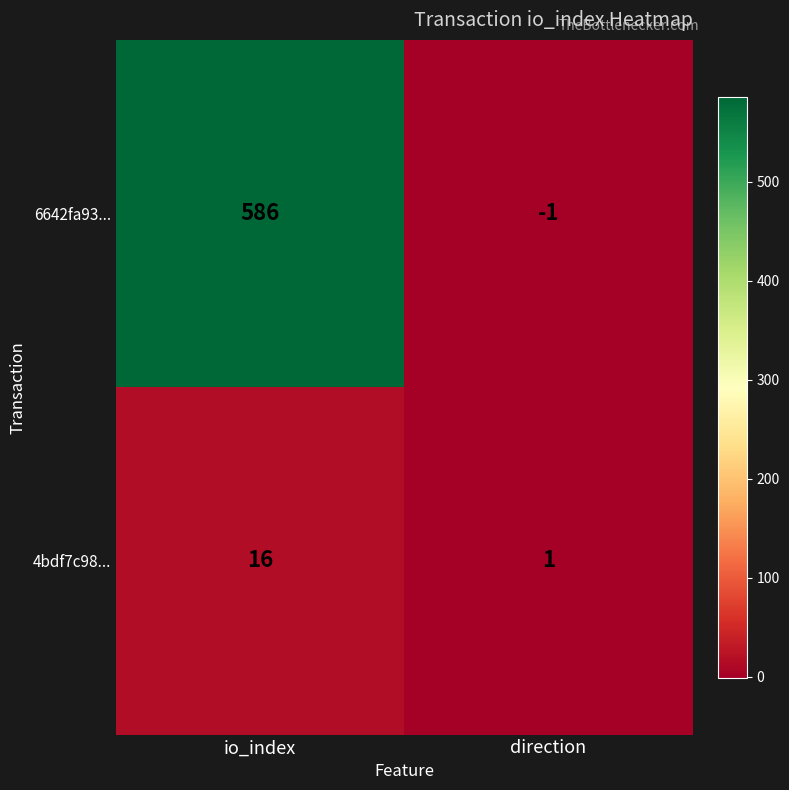

Reading right to left, list all the values displayed in this chart.

6642fa93...: direction=-1	io_index=586
4bdf7c98...: direction=1	io_index=16